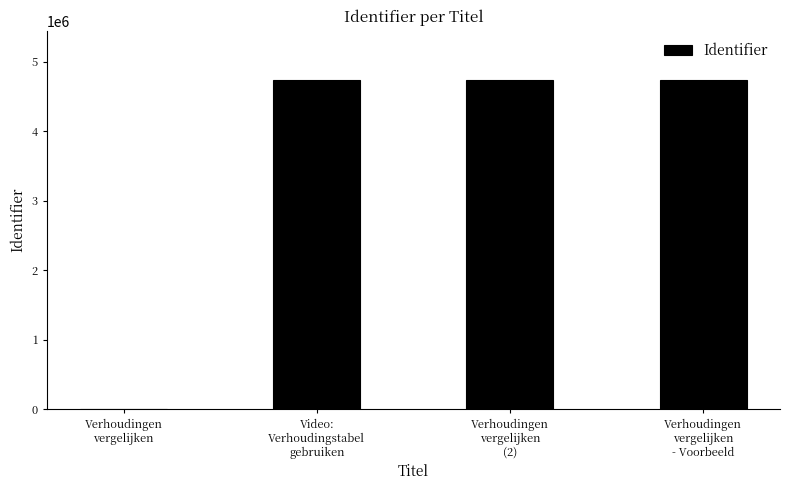

What is the average value?

3553340